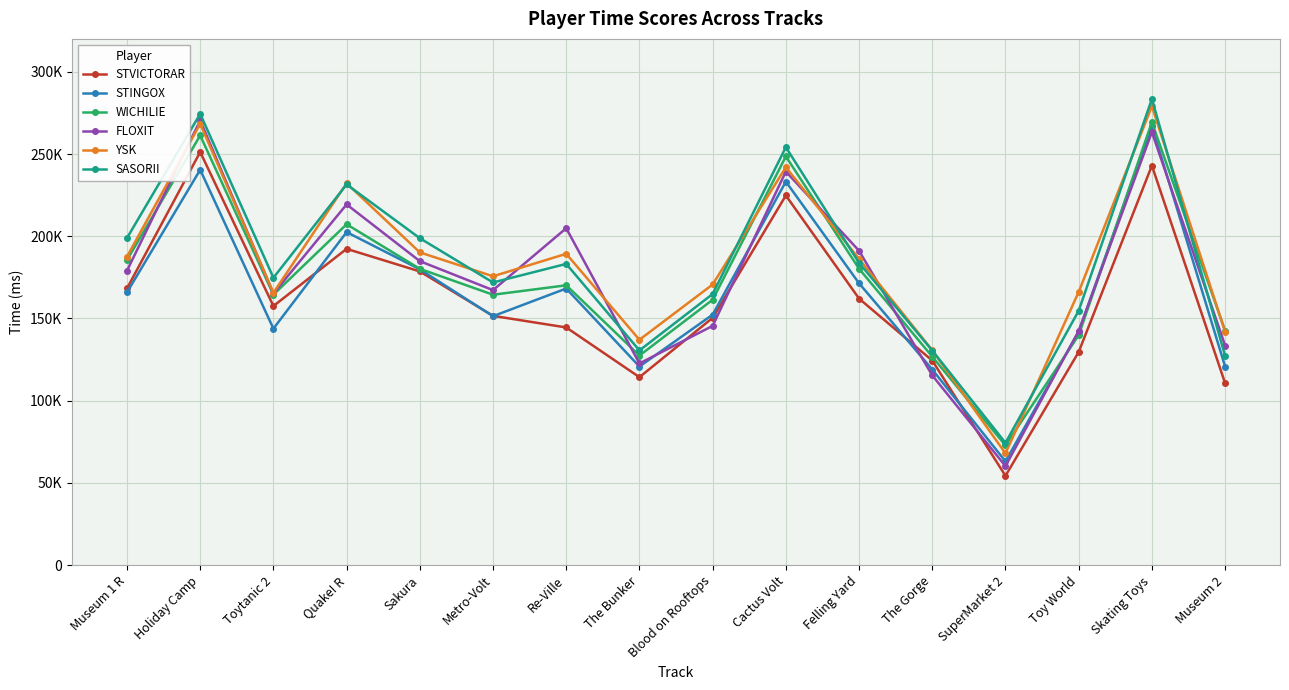

True or false: FLOXIT and STINGOX intersect in this chart.

True